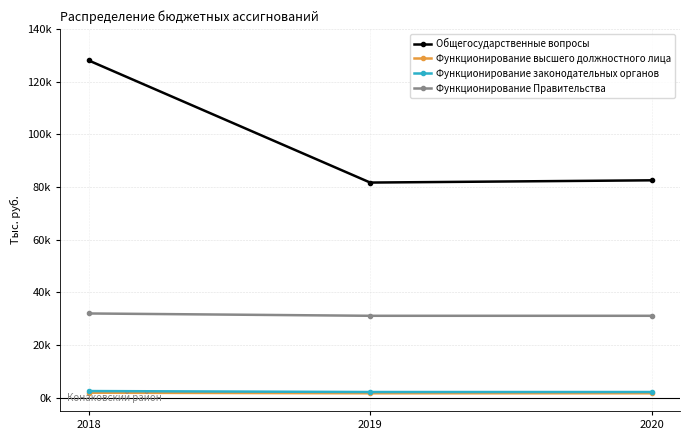

What are all the series names shown in the legend?

Общегосударственные вопросы, Функционирование высшего должностного лица, Функционирование законодательных органов, Функционирование Правительства